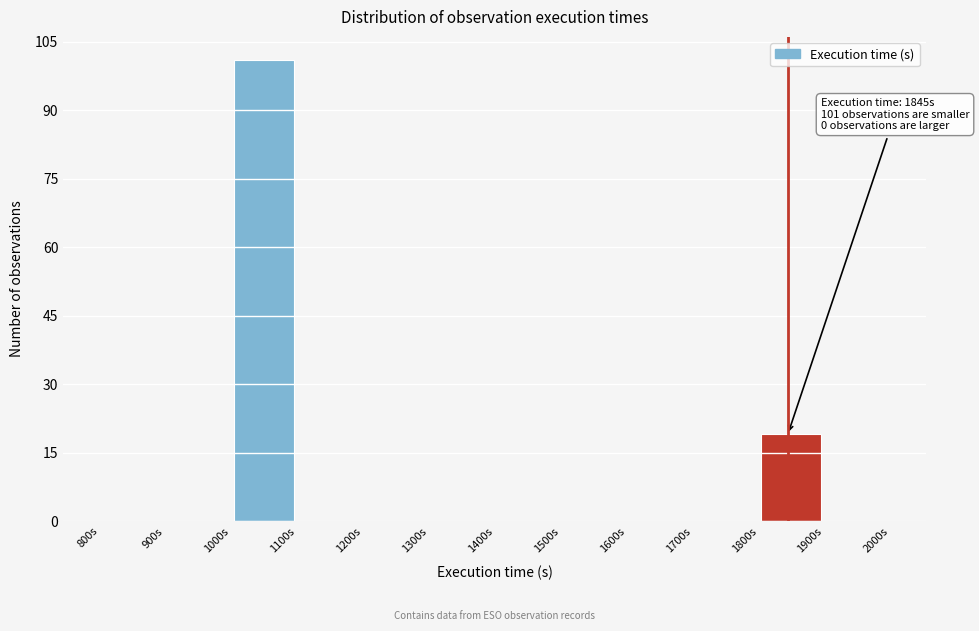

Which range on the x-axis has the tallest bar?

1000 to 1100